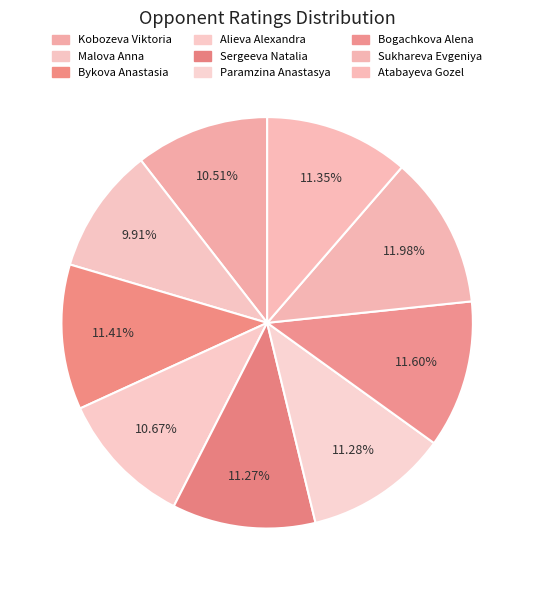

Is it true that Alieva Alexandra is 11% of the pie?

True